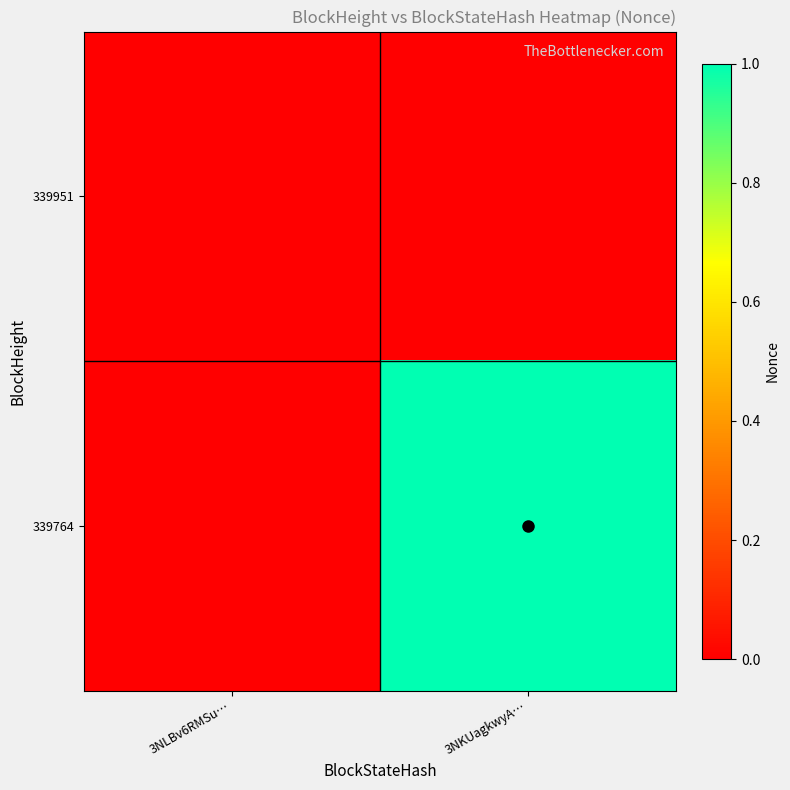

Reading left to right, list all the values displayed in this chart.

339951: 3NLBv6RMSu…=0	3NKUagkwyA…=0
339764: 3NLBv6RMSu…=0	3NKUagkwyA…=1